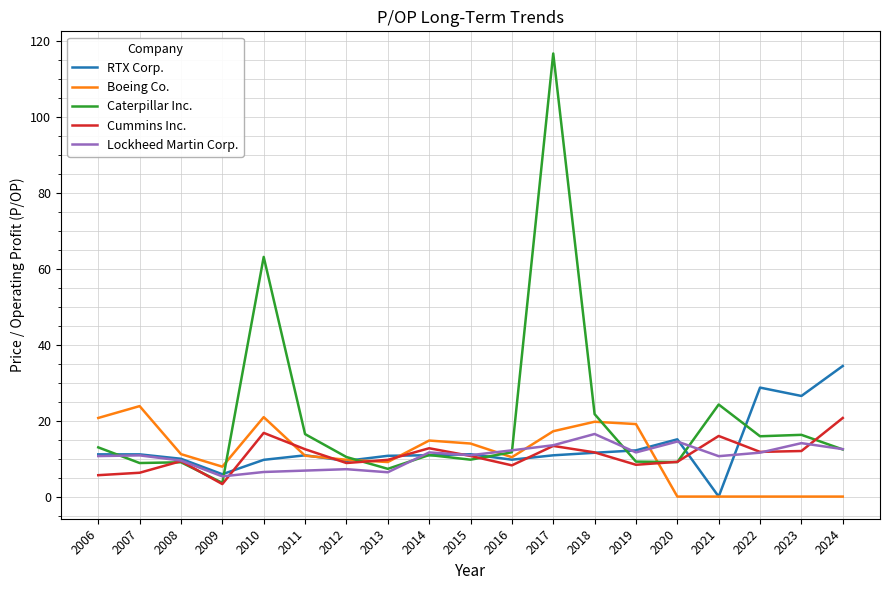

Which label corresponds to the largest value in the chart?

2017